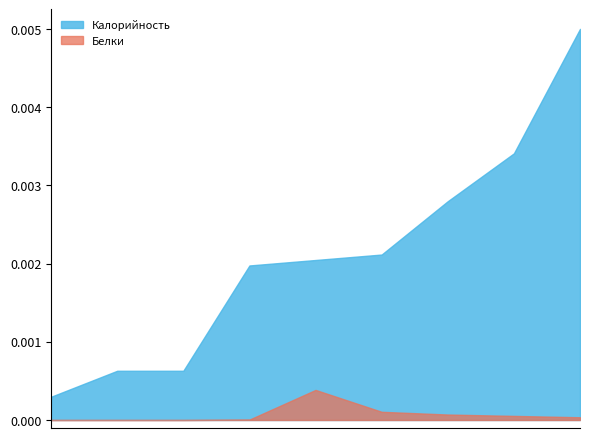

Which series has the largest range (max minus min)?

Калорийность